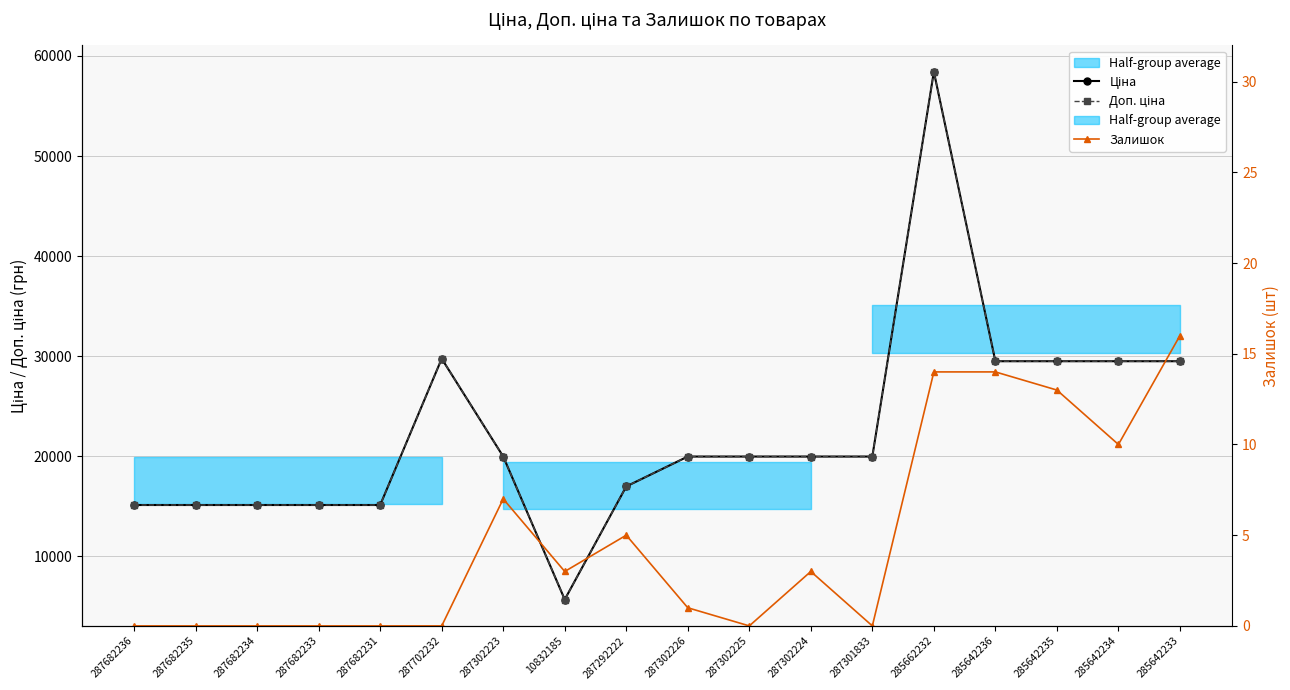

Which series changed the most between 287682233 and 287292222?

Ціна